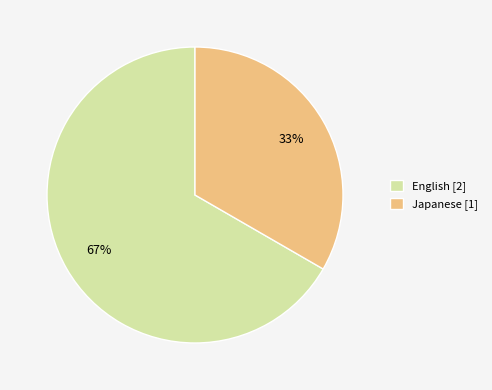

What is the largest slice in the pie chart?

English [2]